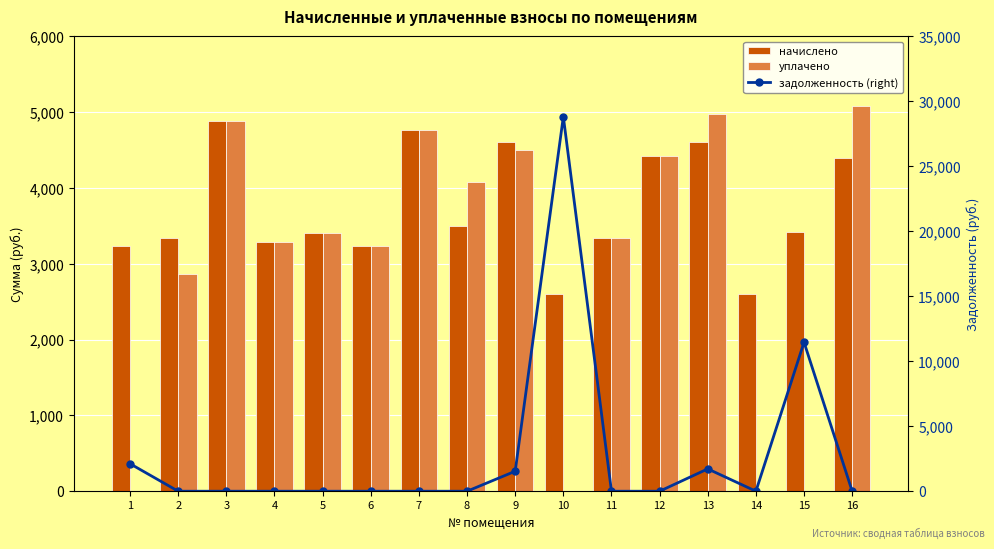

Which series has the widest spread of values?

задолженность (right)